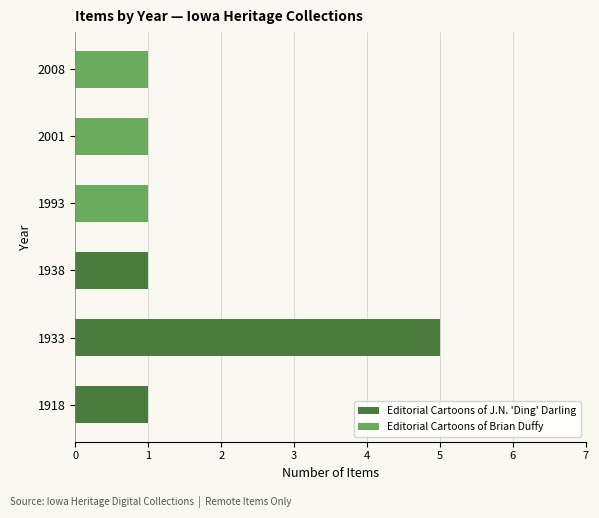

What is the approximate value of Editorial Cartoons of J.N. 'Ding' Darling at 1933?

5